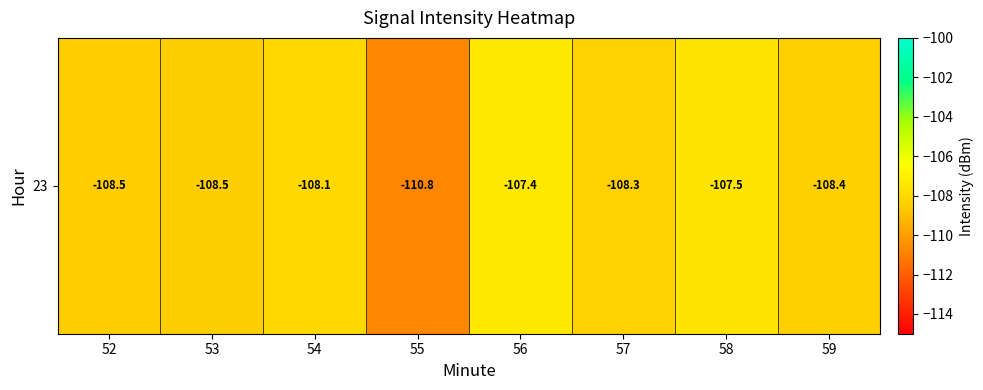

How many values exceed -108?

2